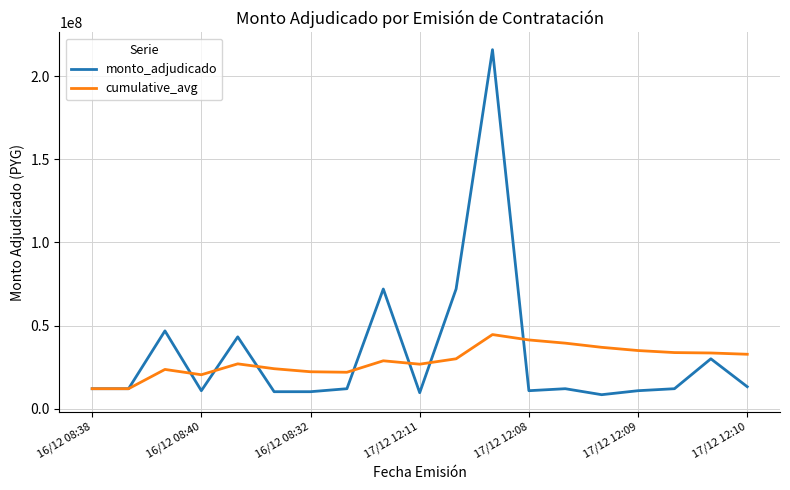

What is the difference between the second highest and second lowest values in the cumulative_avg series?

29338462